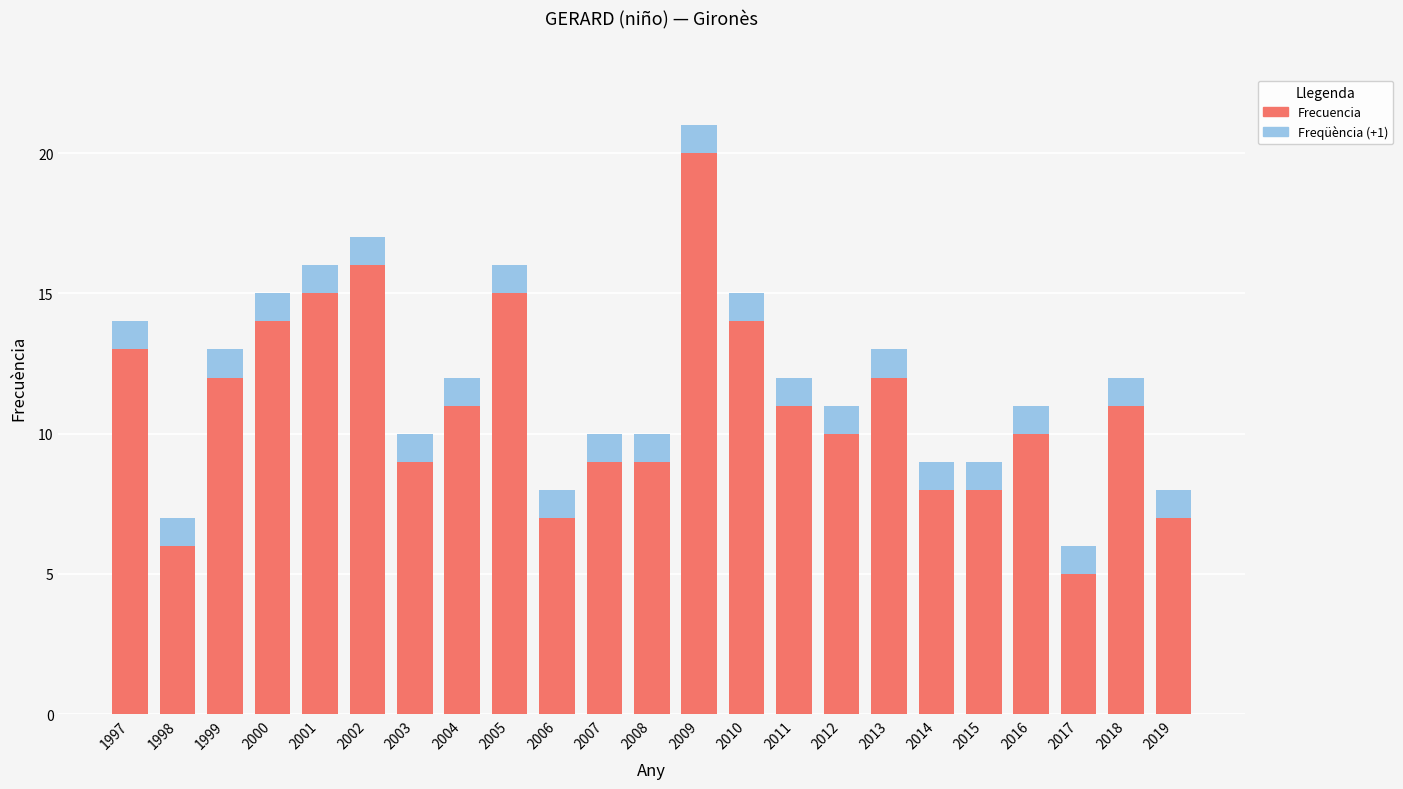

What is the difference between the second highest and minimum values?

11